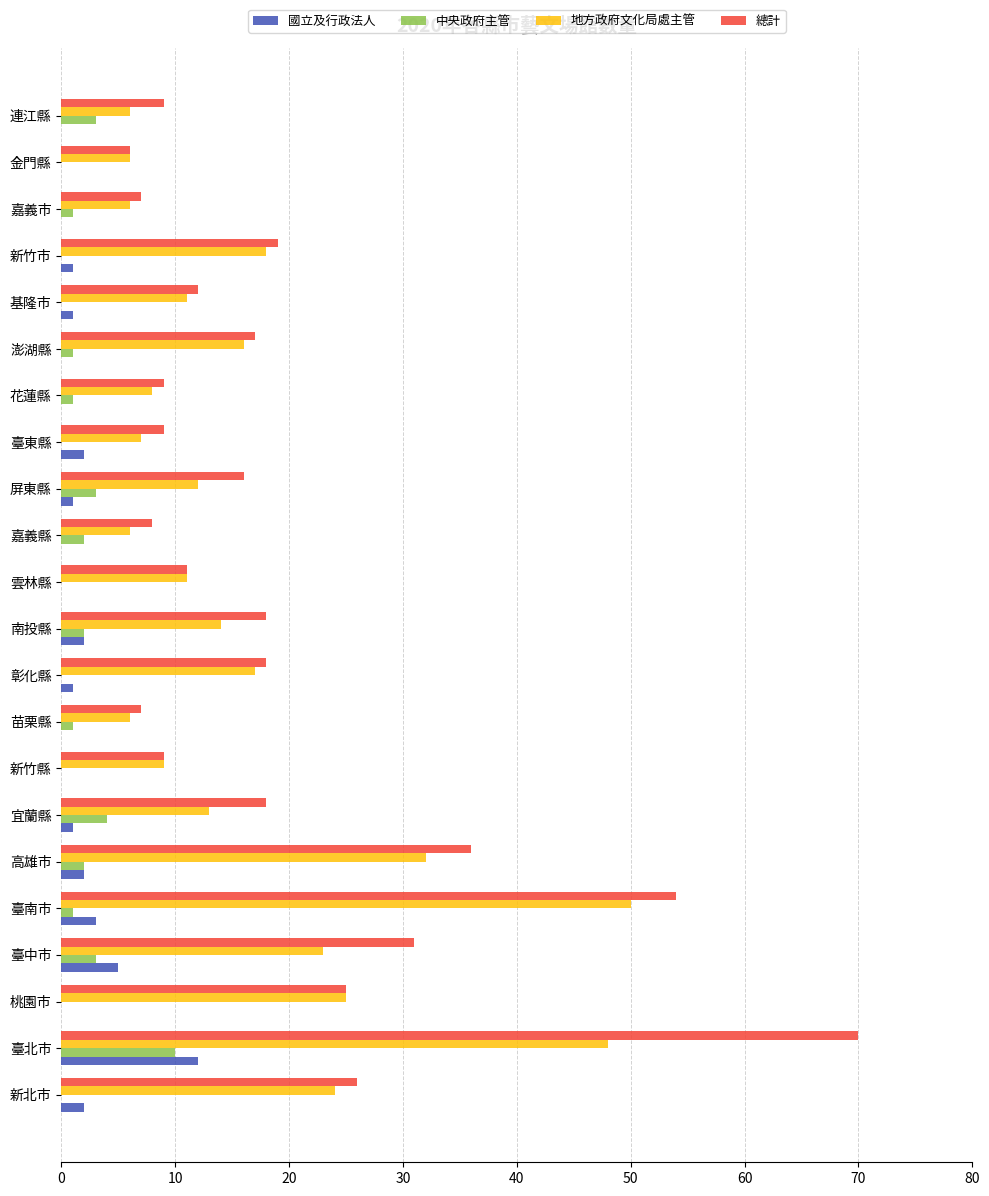

What is the total value across all series at 嘉義縣?

16